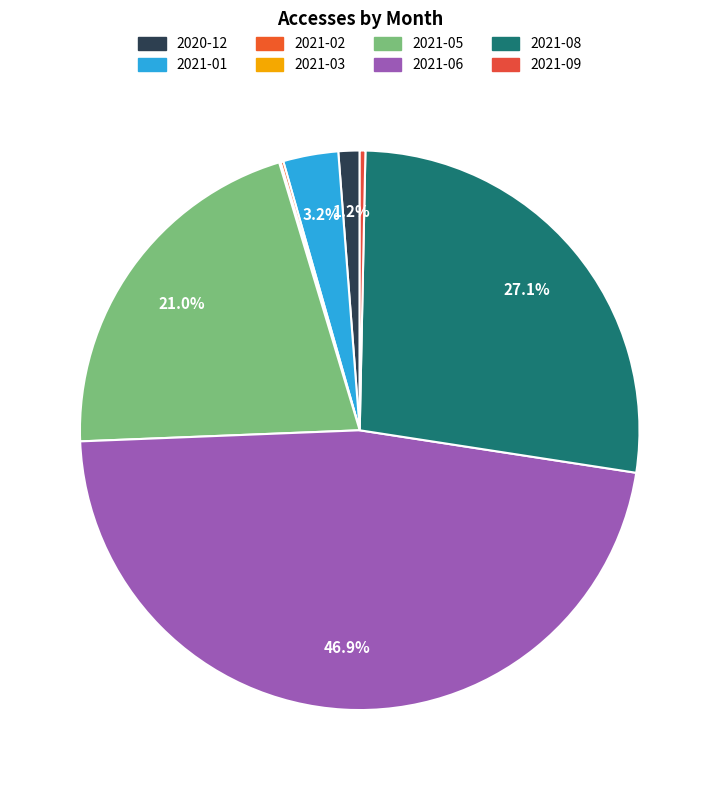

To the nearest percent, what is the average slice percentage?

12%